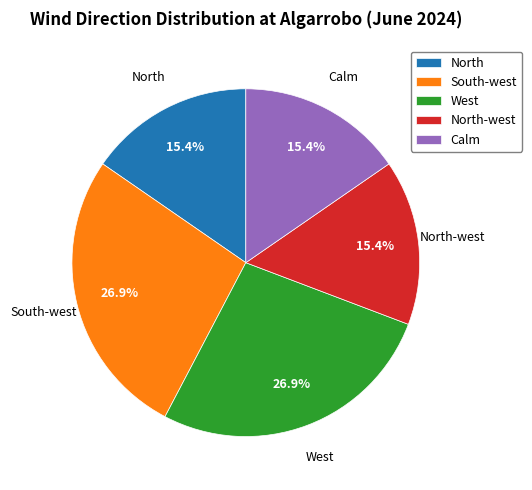

Count the number of slices in the pie.

5